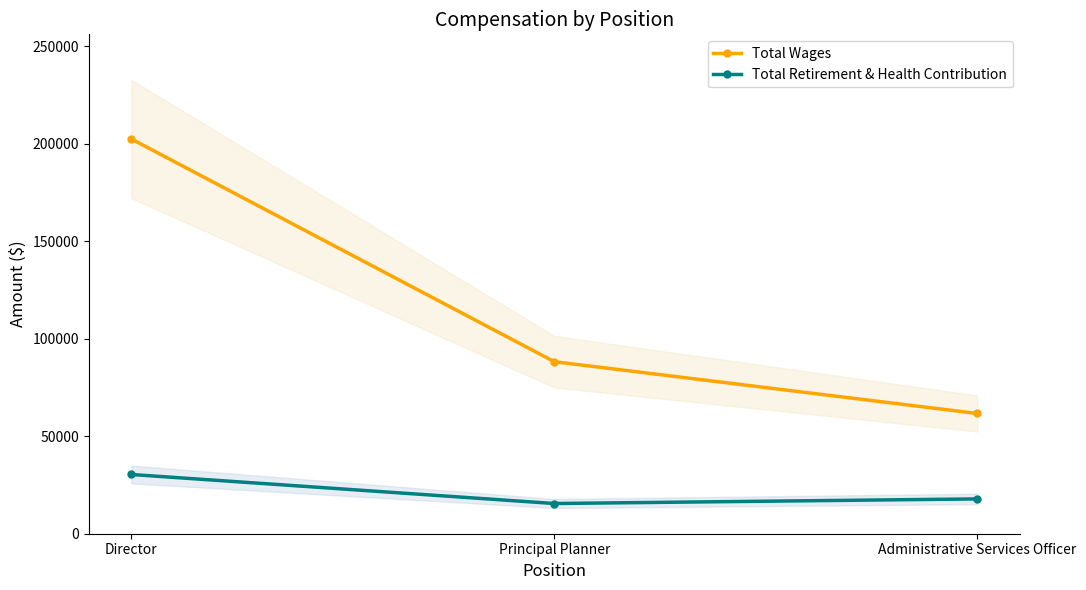

Reading left to right, what are all the values shown in this chart?

Total Wages: Director=202514	Principal Planner=88252	Administrative Services Officer=61678
Total Retirement & Health Contribution: Director=30393	Principal Planner=15497	Administrative Services Officer=17859